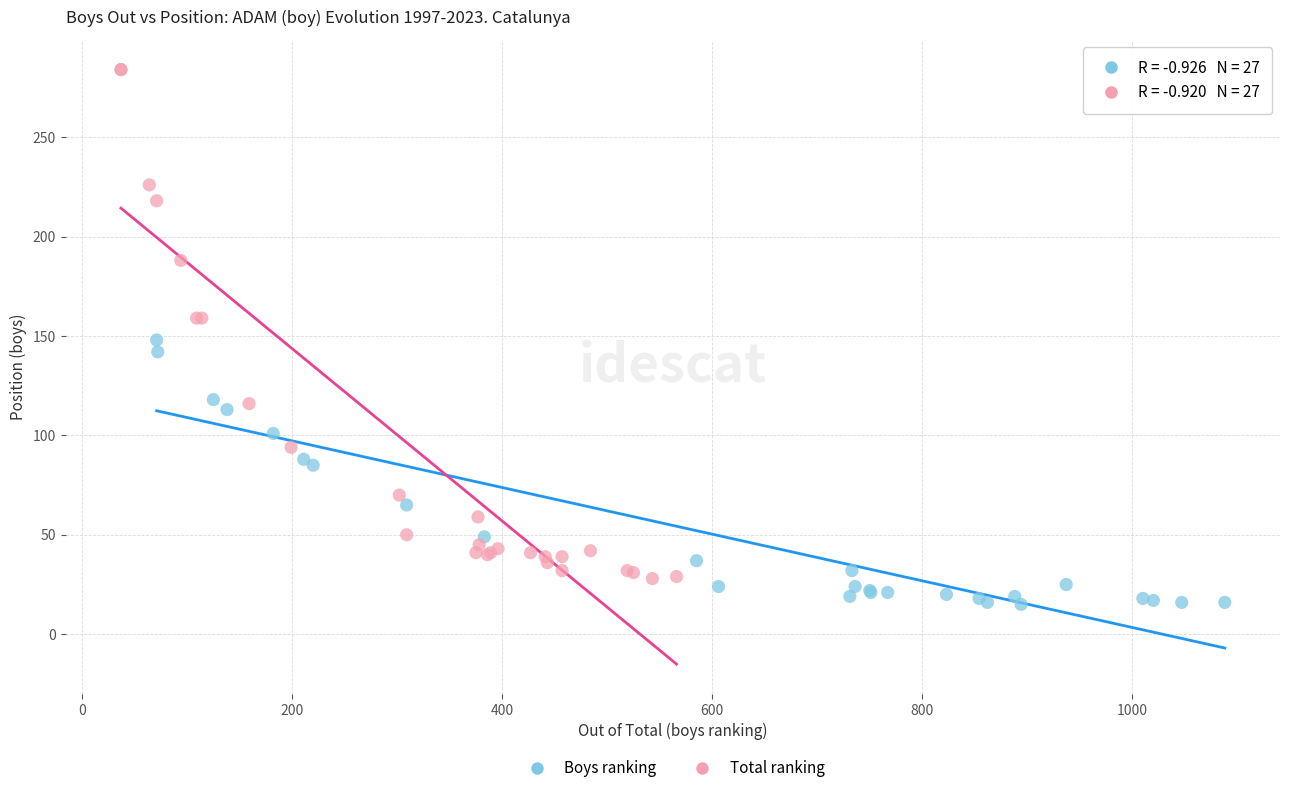

Which series reaches the maximum Y coordinate?

Total ranking